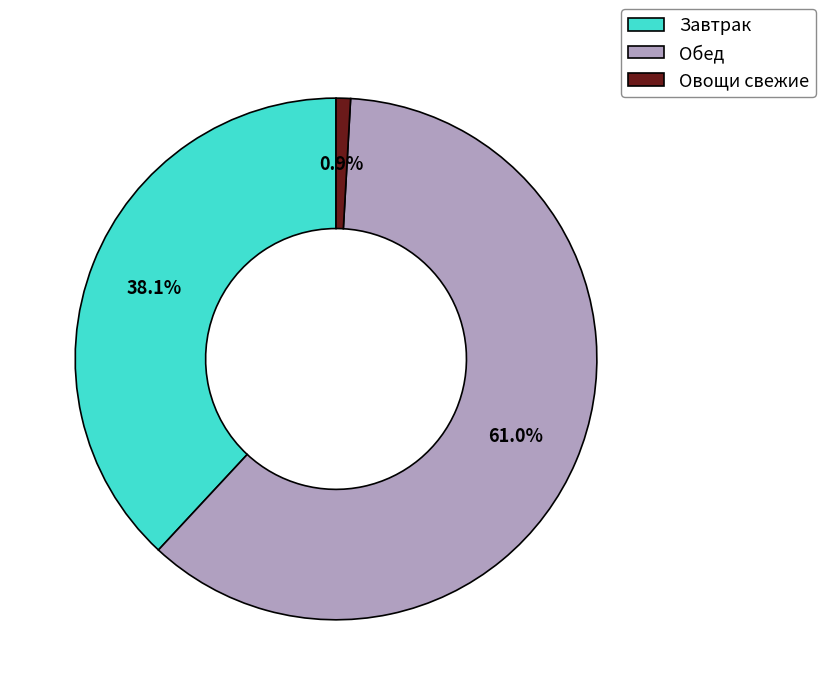

Count the number of slices in the pie.

3